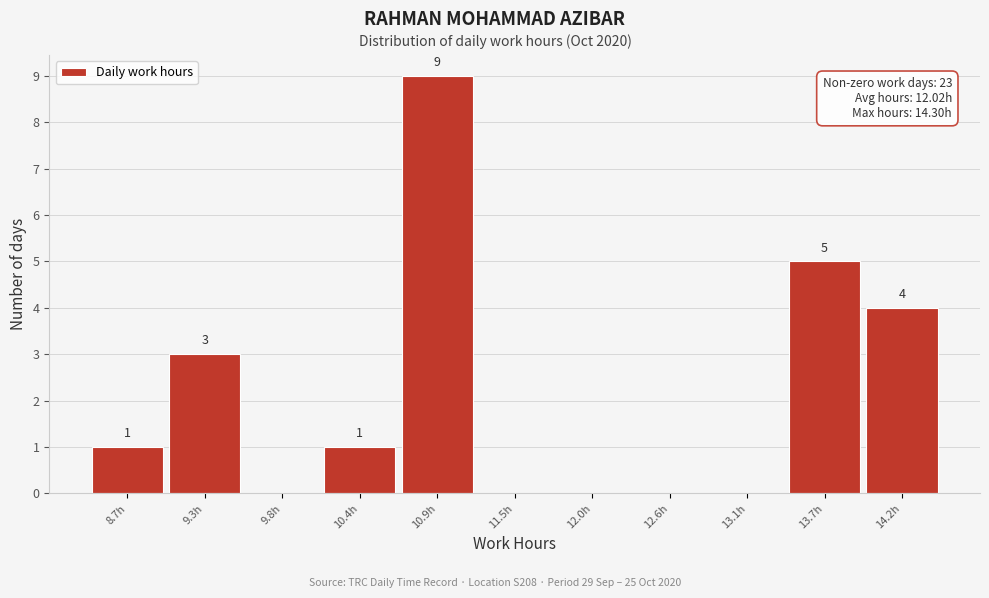

Reading left to right, transcribe all the data shown in this chart.

8.7h=1	9.3h=3	9.8h=0	10.4h=1	10.9h=9	11.5h=0	12.0h=0	12.6h=0	13.1h=0	13.7h=5	14.2h=4